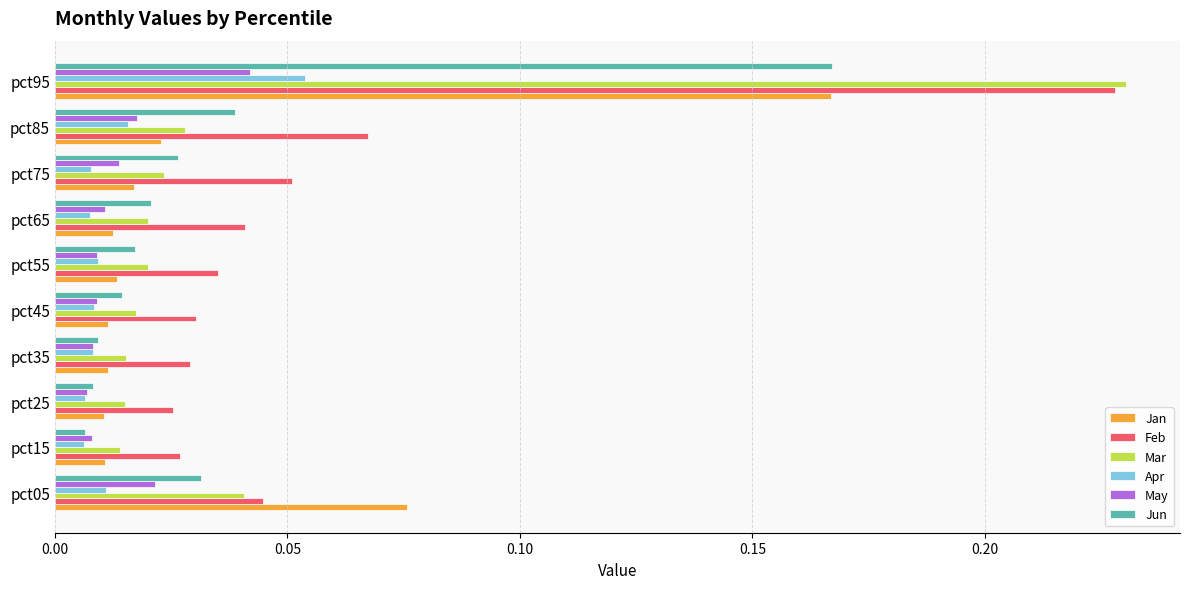

Between pct05 and pct15, which series saw the biggest shift?

Jan